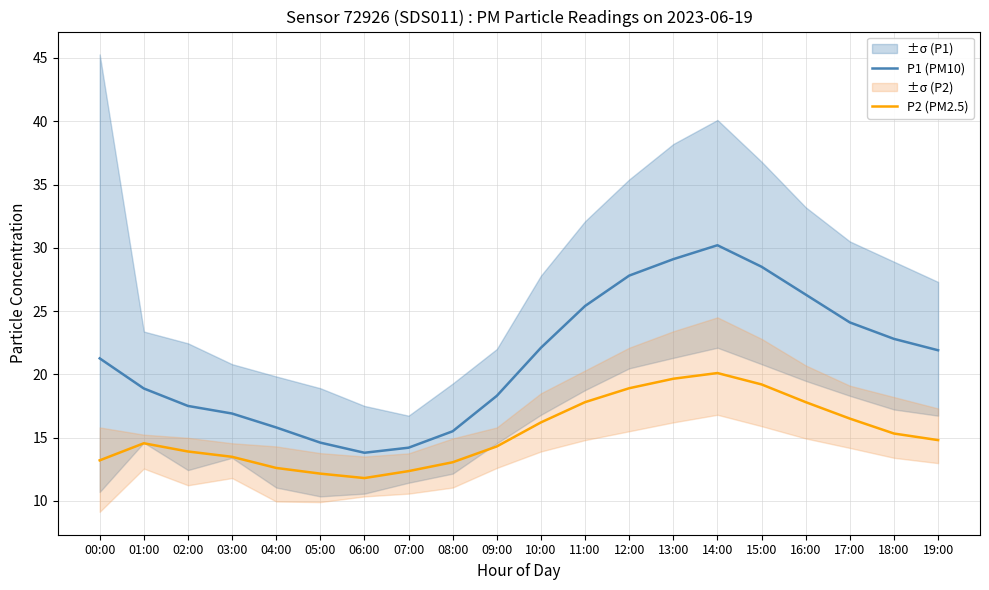

How many lines are shown in the chart?

2